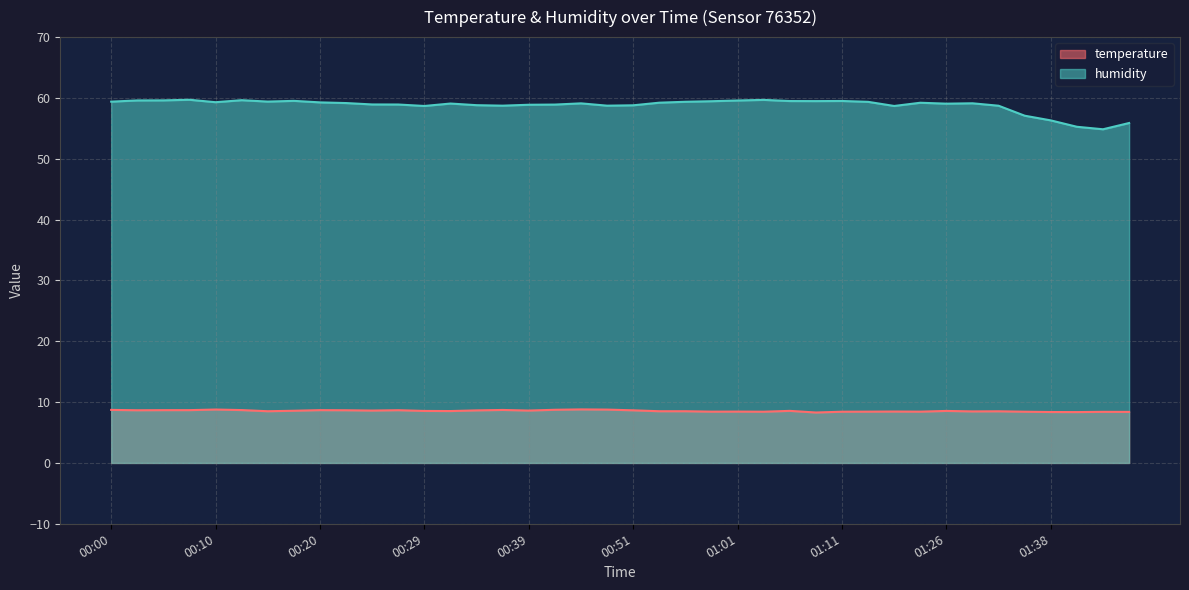

The value of humidity at 01:33 is 58.7. True or false?

True